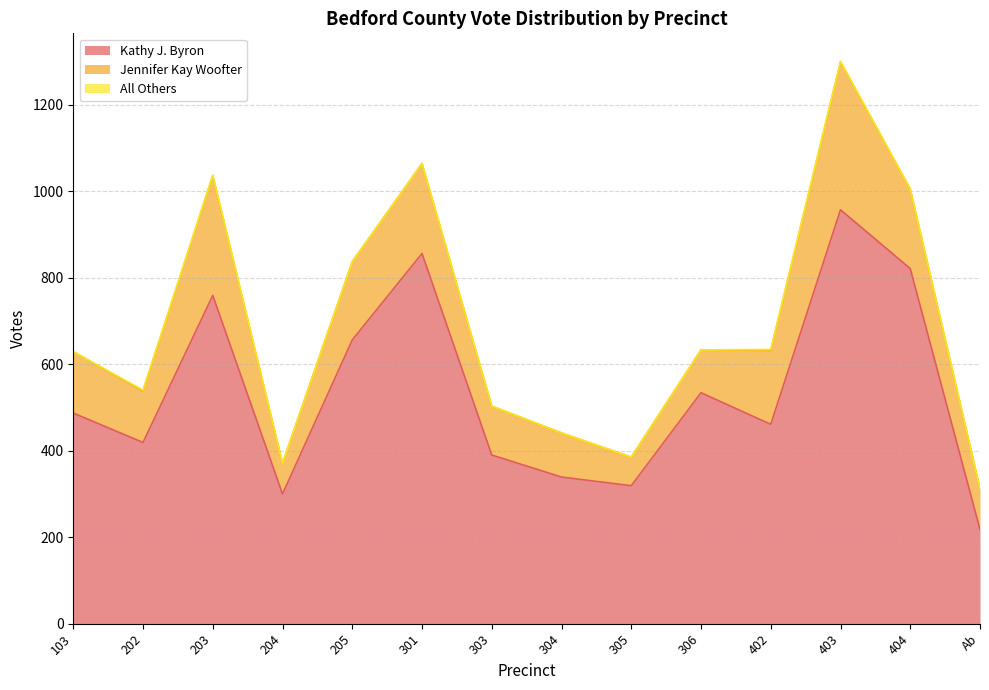

What is the total value across all series at 304?

441